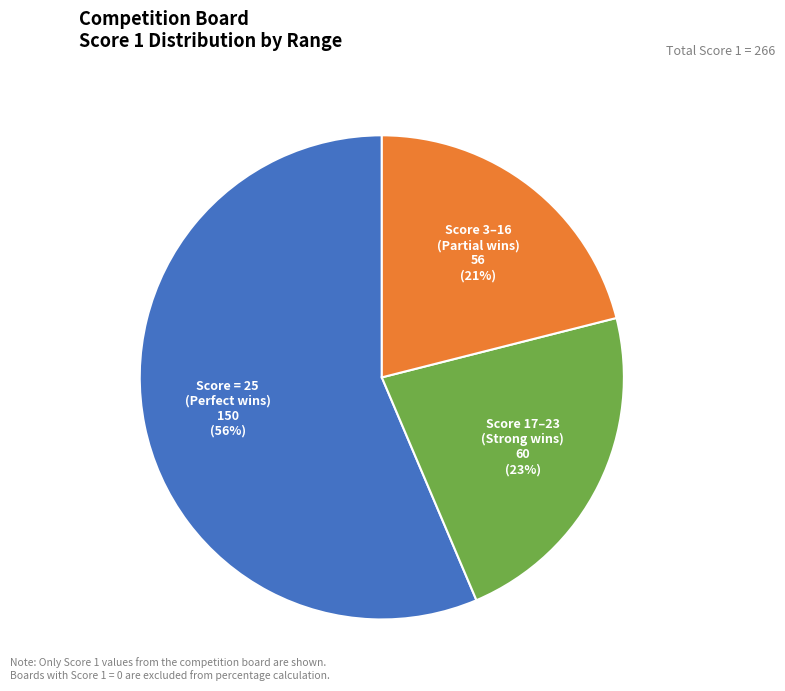

Do Score 17–23 (Strong wins) and Score = 25 (Perfect wins) together represent more than half of the pie?

Yes